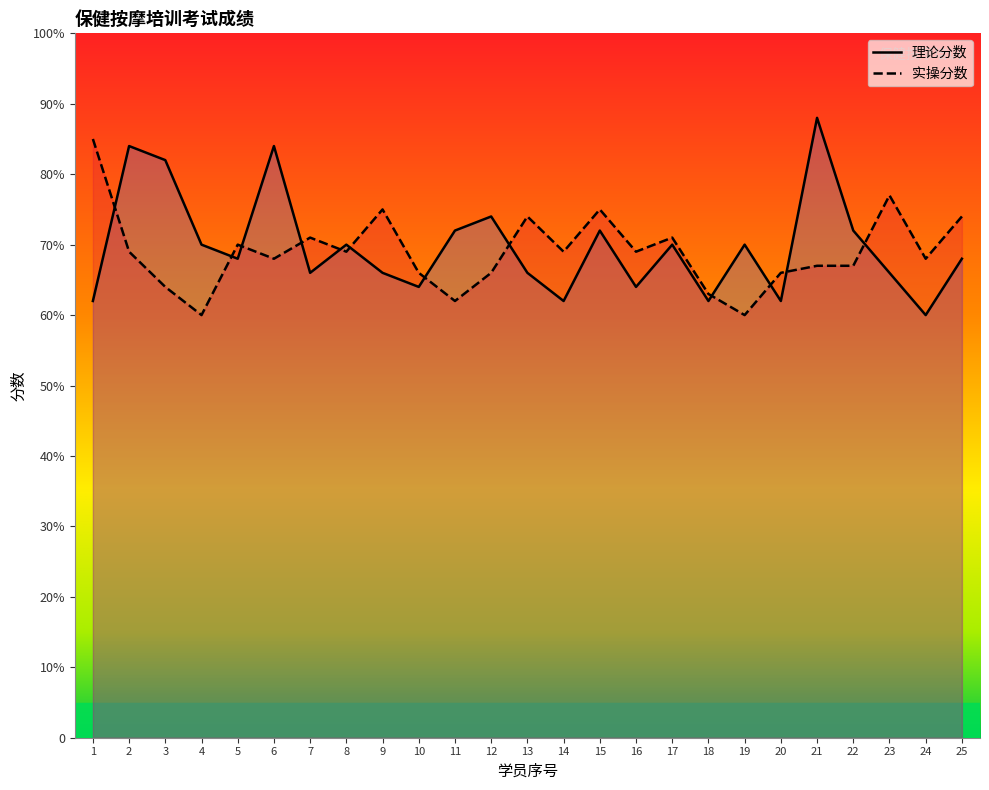

List the series in order of their overall mean, lowest first.

实操分数, 理论分数